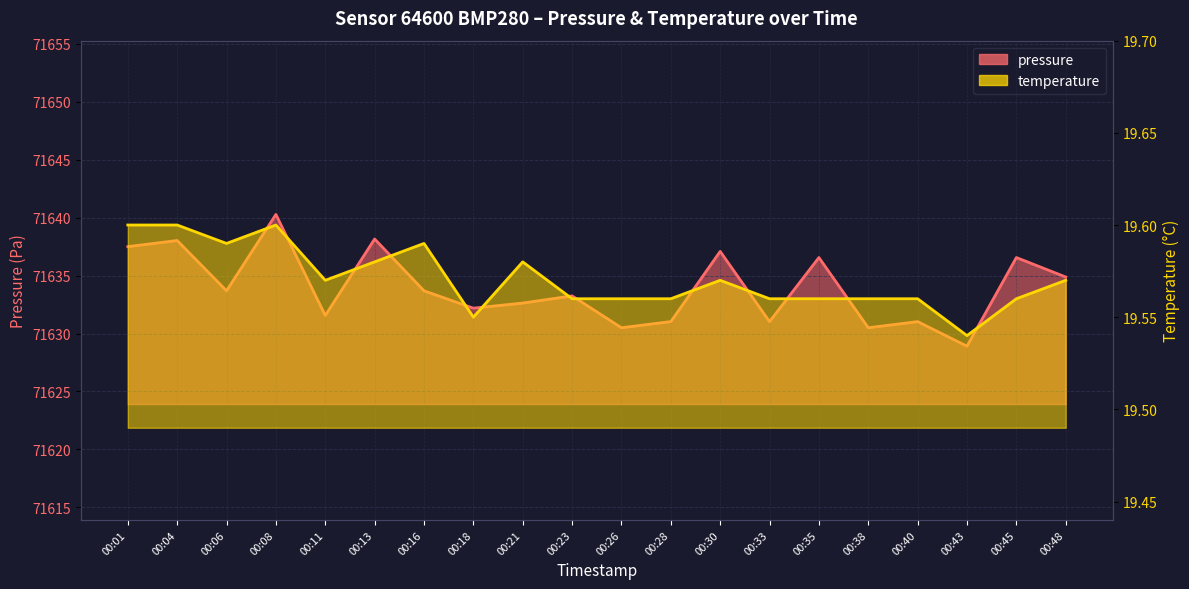

Which series has the largest total across all categories?

pressure